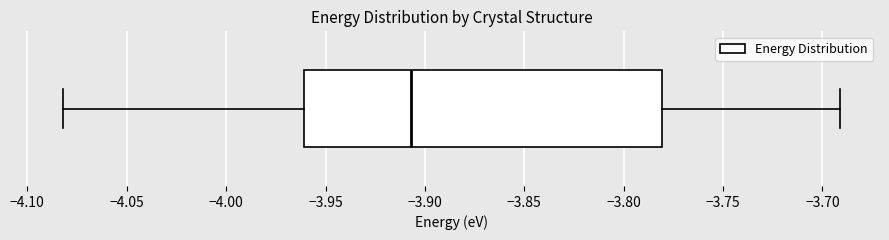

Transcribe this box plot: give where the median line is, the range the box spans, and where the two whiskers end, as read against the x-axis. The values are not printed on the chart, so give them approximately, as read against the axis.

median -3.905, box -3.960 to -3.780, whiskers -4.080 to -3.690